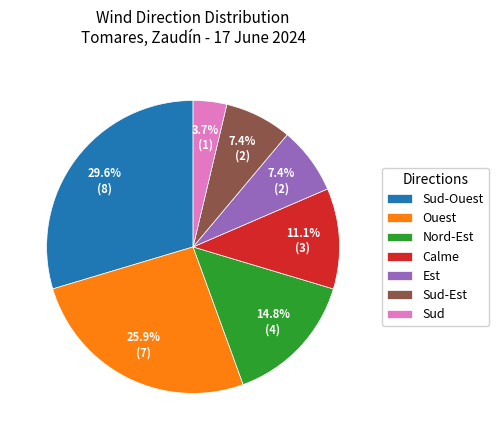

What percentage is the Sud-Ouest slice, to the nearest percent?

30%